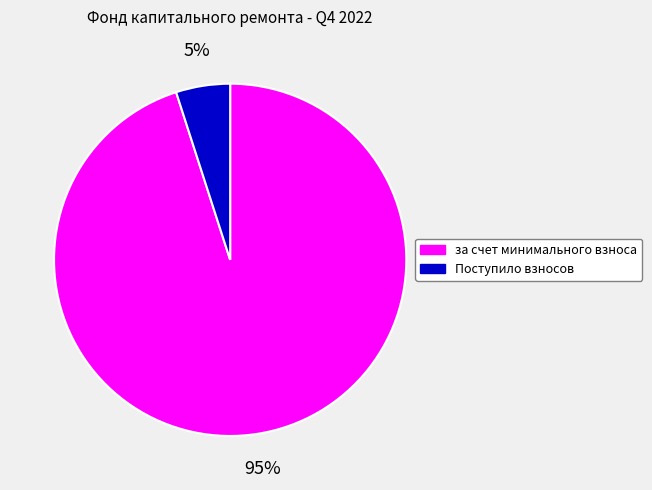

Is there a majority slice in this chart?

Yes